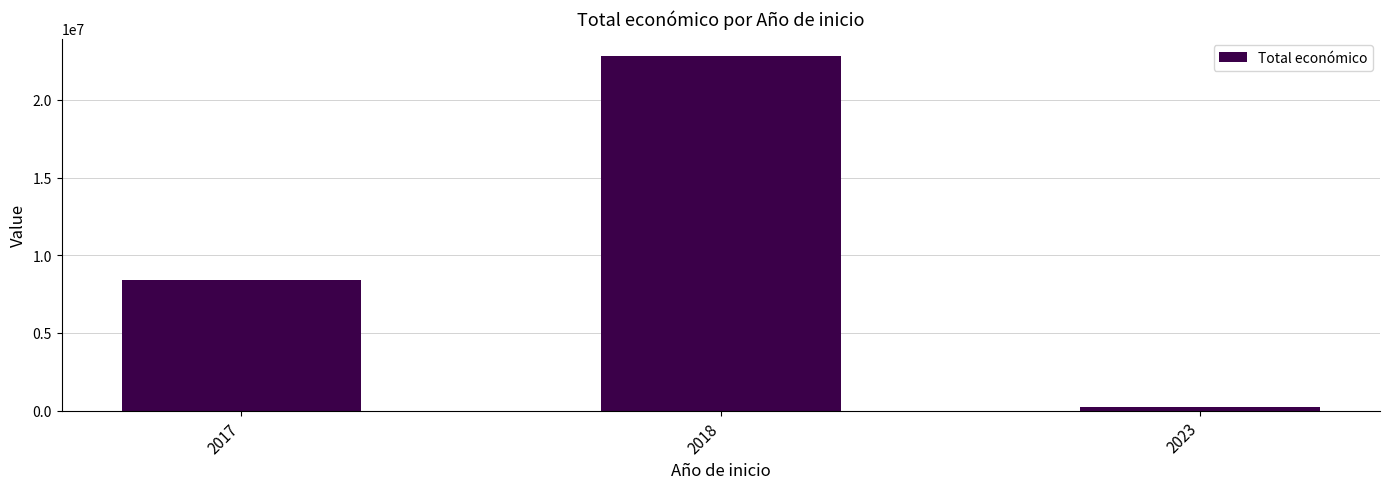

What is the value of the 3rd bar from the left?

254993